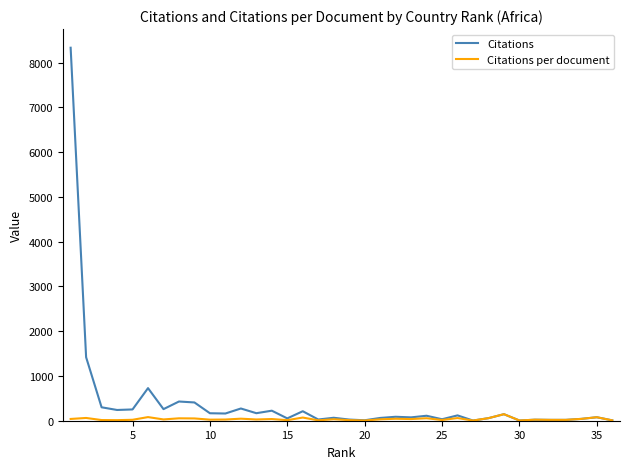

Which series has the largest range (max minus min)?

Citations